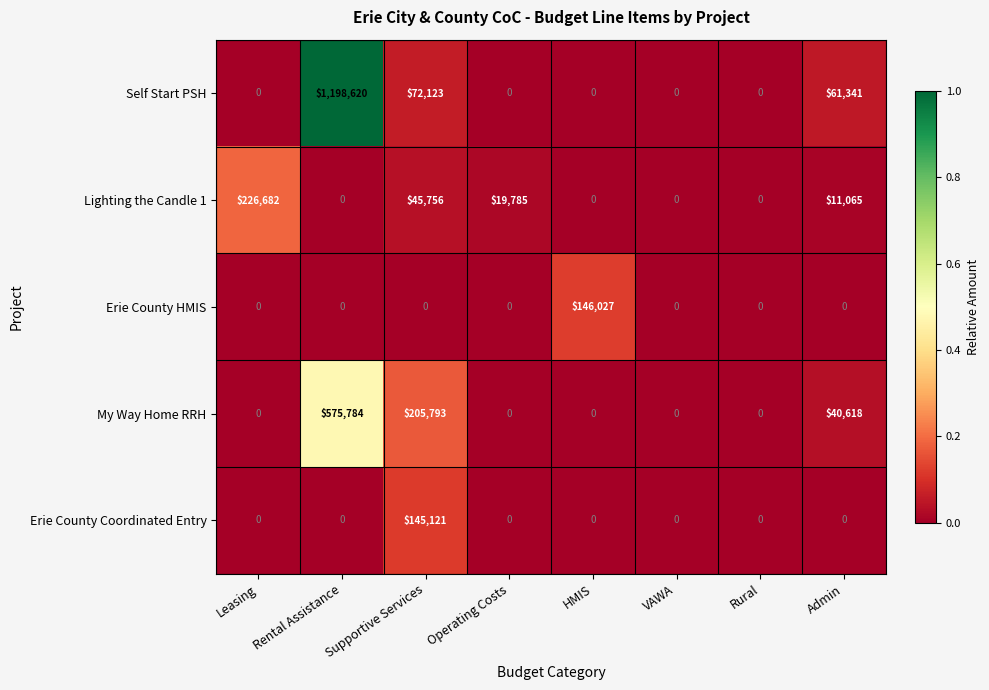

What is the sum of all Lighting the Candle 1 values?

303288